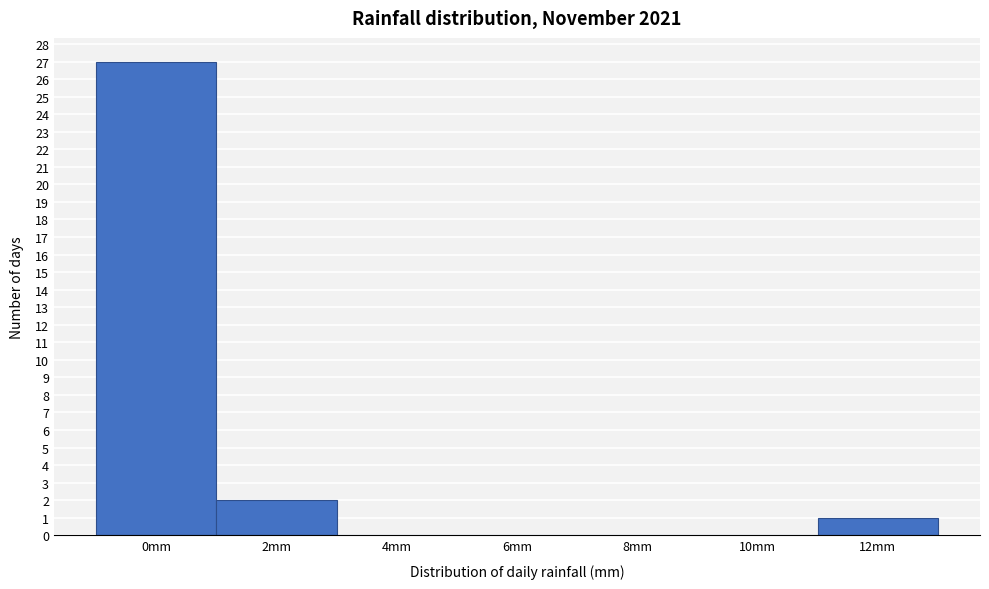

Reading left to right, what are all the values shown in this chart?

0mm=27	2mm=2	4mm=0	6mm=0	8mm=0	10mm=0	12mm=1